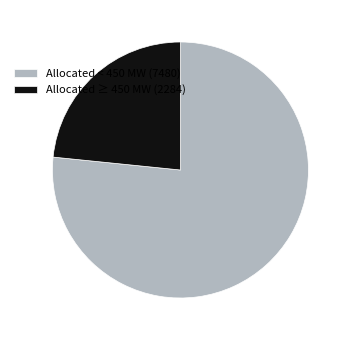

Count the number of slices in the pie.

2